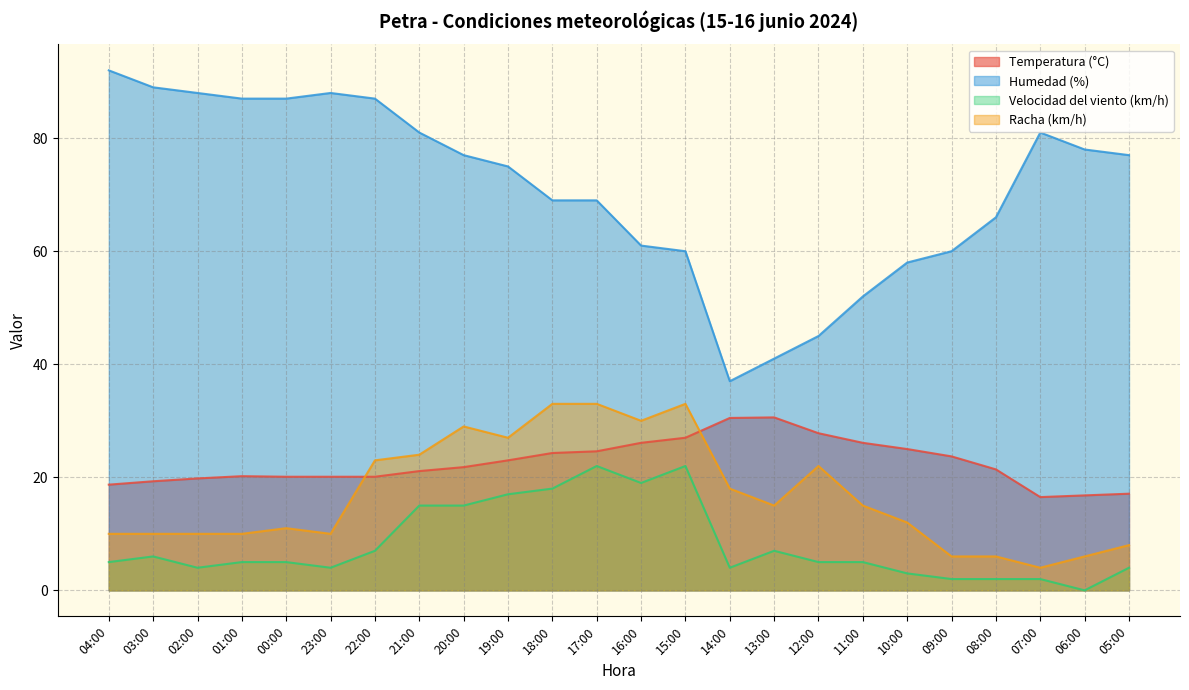

What is the sum of all Temperatura (°C) values?

541.7